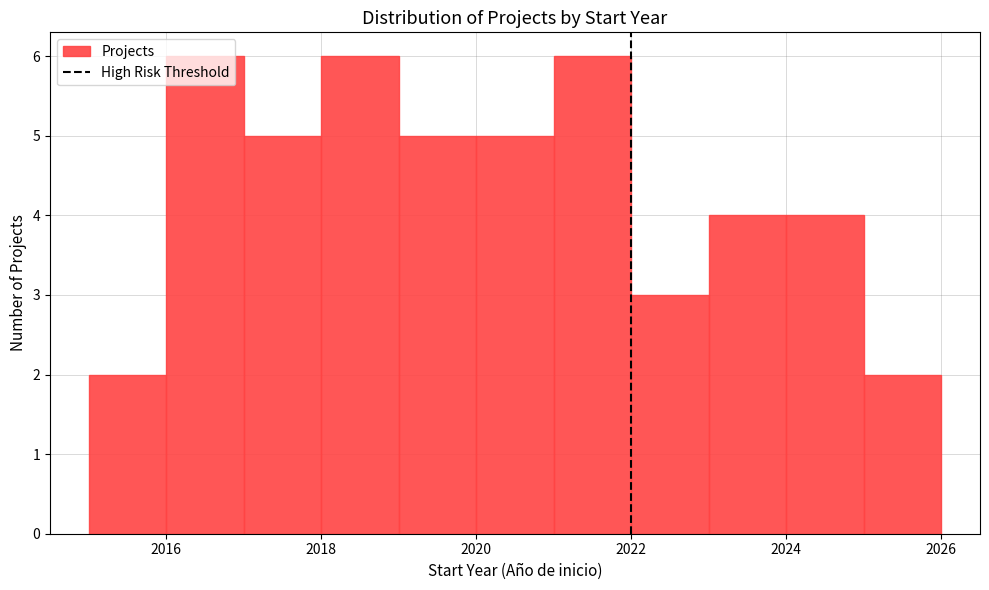

Reading left to right, transcribe this chart: for each bar, give the range it covers on the x-axis and its height. The values are not printed on the chart, so give them approximately, as read against the axis.

2015 to 2016: 2
2016 to 2017: 6
2017 to 2018: 5
2018 to 2019: 6
2019 to 2020: 5
2020 to 2021: 5
2021 to 2022: 6
2022 to 2023: 3
2023 to 2024: 4
2024 to 2025: 4
2025 to 2026: 2